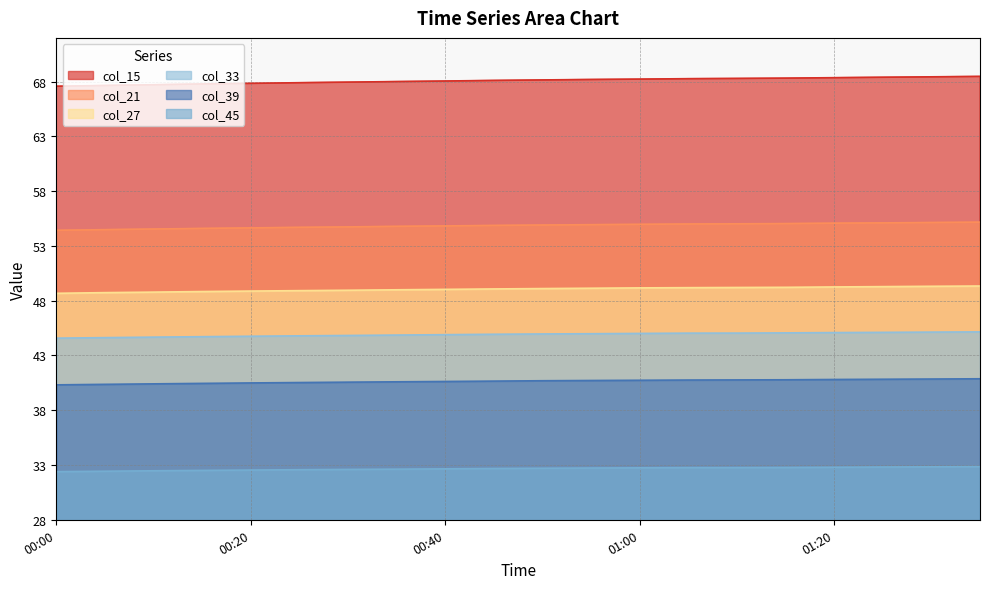

Reading right to left, what are all the values shown in this chart?

col_15: 01:35=68.5	01:30=68.4	01:25=68.4	01:20=68.4	01:15=68.3	01:10=68.3	01:05=68.3	01:00=68.2	00:55=68.2	00:50=68.2	00:45=68.1	00:40=68.1	00:35=68.0	00:30=68.0	00:25=67.9	00:20=67.8	00:15=67.8	00:10=67.7	00:05=67.7	00:00=67.6
col_21: 01:35=55.2	01:30=55.1	01:25=55.1	01:20=55.1	01:15=55.0	01:10=55.0	01:05=55.0	01:00=55.0	00:55=54.9	00:50=54.9	00:45=54.9	00:40=54.8	00:35=54.8	00:30=54.7	00:25=54.7	00:20=54.7	00:15=54.6	00:10=54.5	00:05=54.5	00:00=54.4
col_27: 01:35=49.3	01:30=49.3	01:25=49.3	01:20=49.3	01:15=49.2	01:10=49.2	01:05=49.2	01:00=49.2	00:55=49.1	00:50=49.1	00:45=49.1	00:40=49.0	00:35=49.0	00:30=49.0	00:25=48.9	00:20=48.9	00:15=48.8	00:10=48.8	00:05=48.7	00:00=48.7
col_33: 01:35=45.2	01:30=45.1	01:25=45.1	01:20=45.1	01:15=45.1	01:10=45.0	01:05=45.0	01:00=45.0	00:55=45.0	00:50=45.0	00:45=44.9	00:40=44.9	00:35=44.9	00:30=44.8	00:25=44.8	00:20=44.8	00:15=44.7	00:10=44.7	00:05=44.6	00:00=44.6
col_39: 01:35=40.9	01:30=40.9	01:25=40.8	01:20=40.8	01:15=40.8	01:10=40.8	01:05=40.8	01:00=40.7	00:55=40.7	00:50=40.7	00:45=40.7	00:40=40.6	00:35=40.6	00:30=40.6	00:25=40.5	00:20=40.5	00:15=40.5	00:10=40.4	00:05=40.4	00:00=40.3
col_45: 01:35=32.9	01:30=32.8	01:25=32.8	01:20=32.8	01:15=32.8	01:10=32.8	01:05=32.8	01:00=32.7	00:55=32.7	00:50=32.7	00:45=32.7	00:40=32.7	00:35=32.6	00:30=32.6	00:25=32.6	00:20=32.5	00:15=32.5	00:10=32.5	00:05=32.4	00:00=32.4